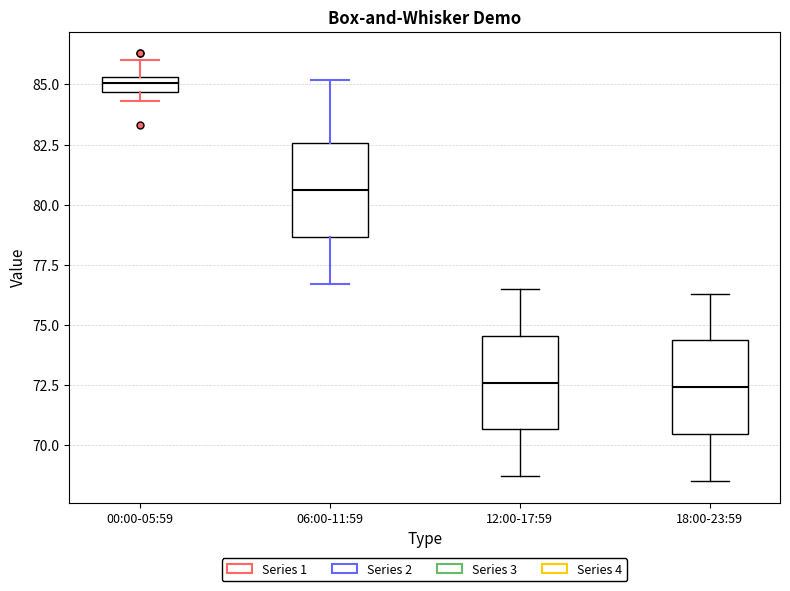

Where does the median line of the box for 12:00-17:59 sit on the y-axis? The values are not printed on the chart, so give them approximately, as read against the axis.

72.5